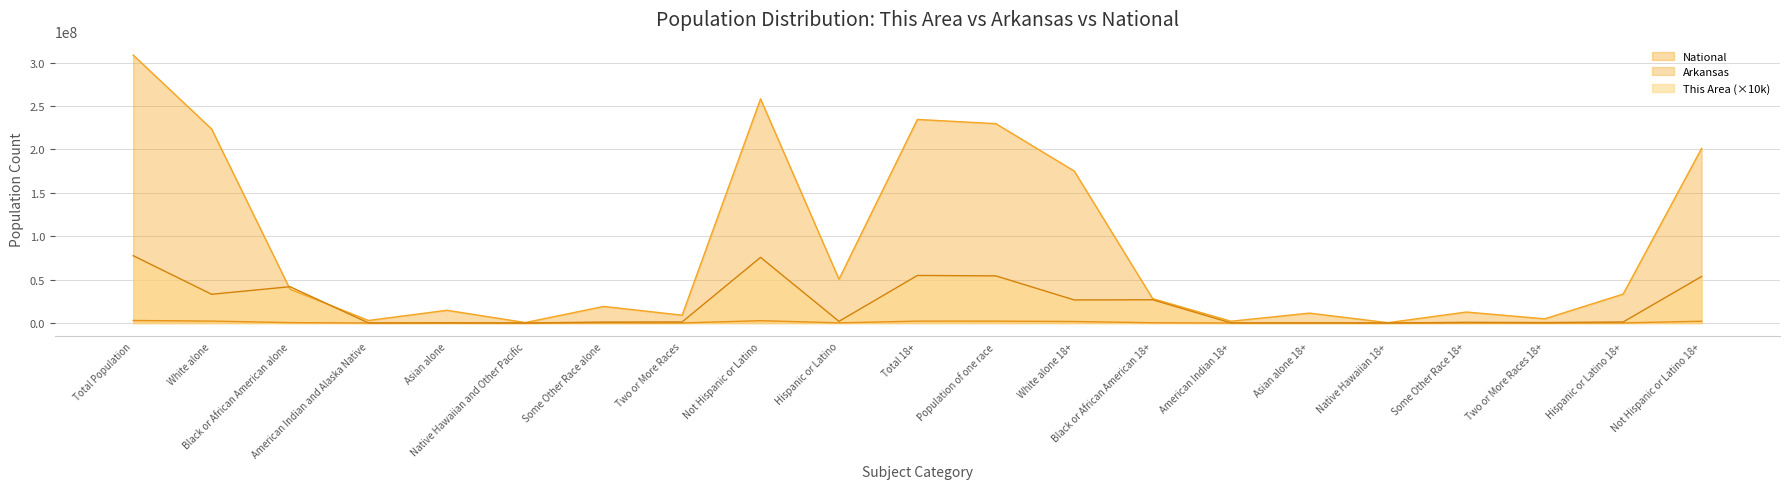

What is the label of the 4th point from the left?

American Indian and Alaska Native